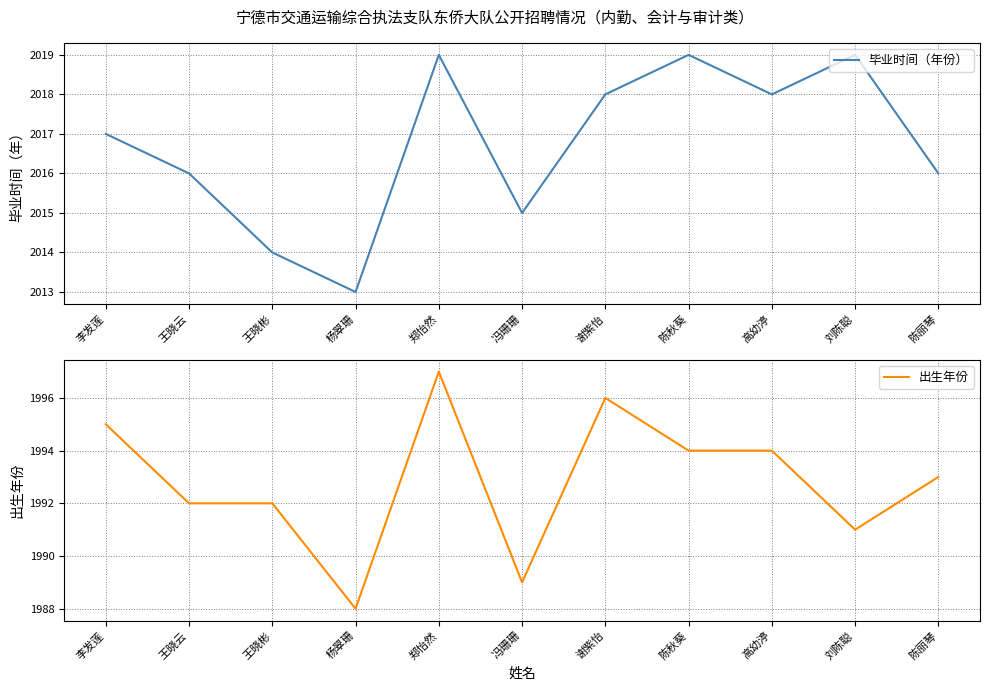

What is the difference between the highest and lowest values at 李发莲?

22